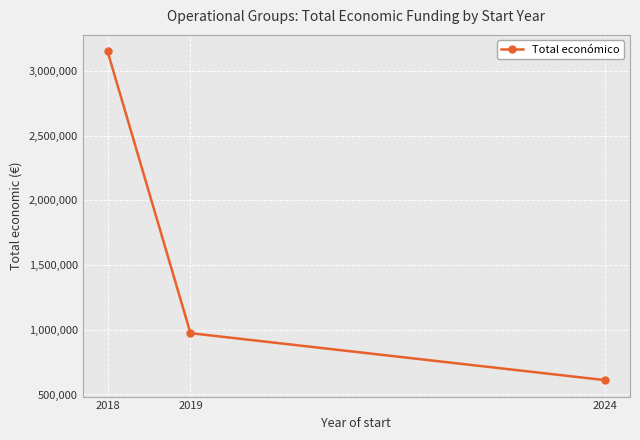

What is the maximum value shown in the chart?

3151038